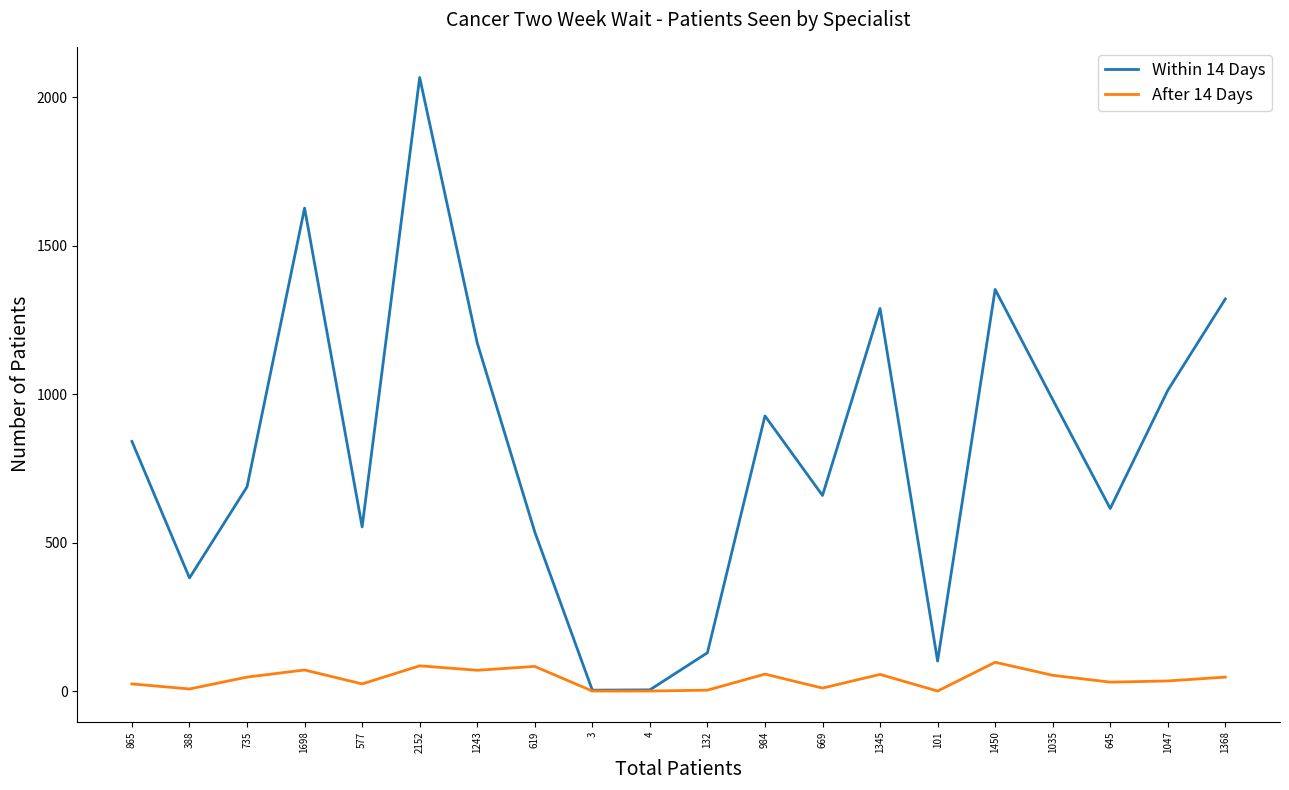

Which series has the largest total across all categories?

Within 14 Days